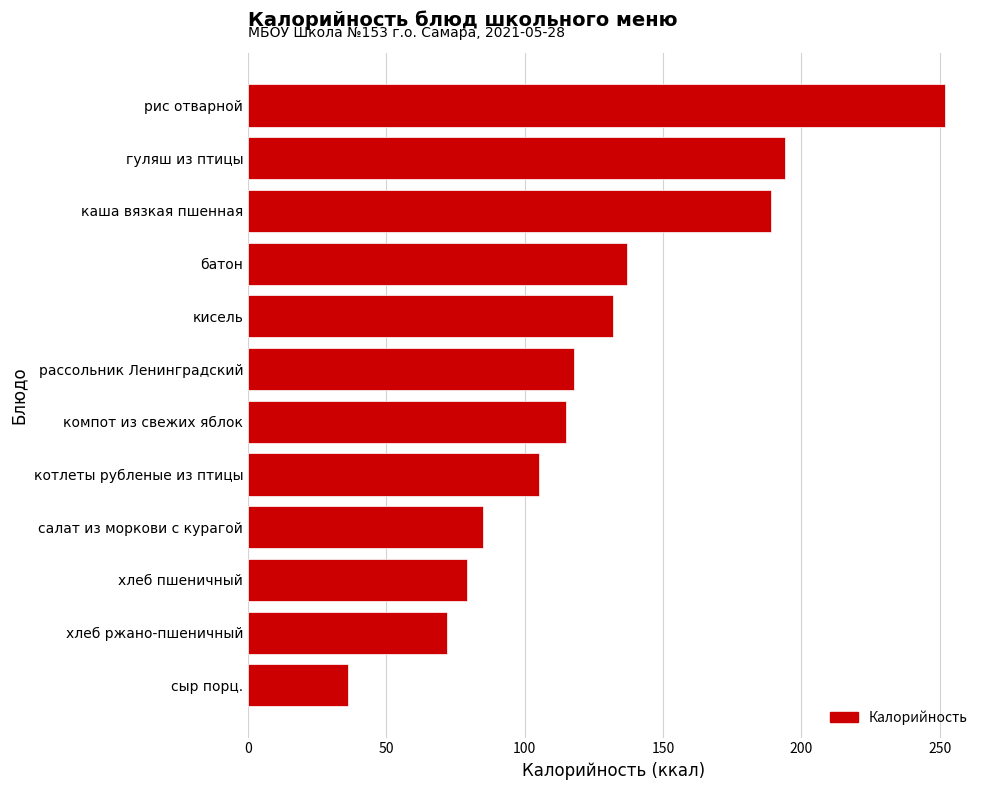

List the labels in order of value, largest first.

рис отварной, гуляш из птицы, каша вязкая пшенная, батон, кисель, рассольник Ленинградский, компот из свежих яблок, котлеты рубленые из птицы, салат из моркови с курагой, хлеб пшеничный, хлеб ржано-пшеничный, сыр порц.